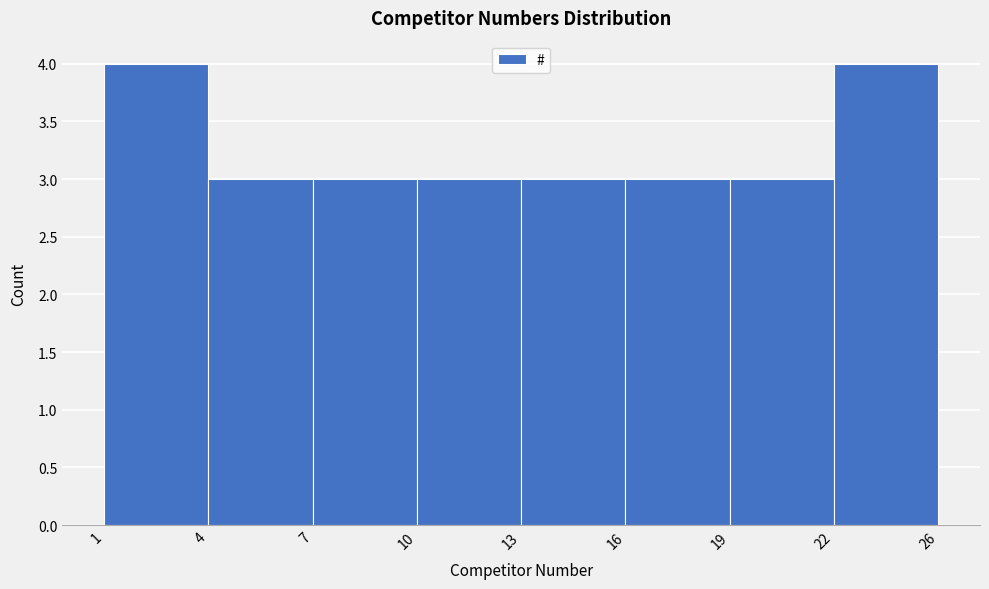

Reading left to right, what are all the values shown in this chart?

1=4	4=3	7=3	10=3	13=3	16=3	19=3	22=4